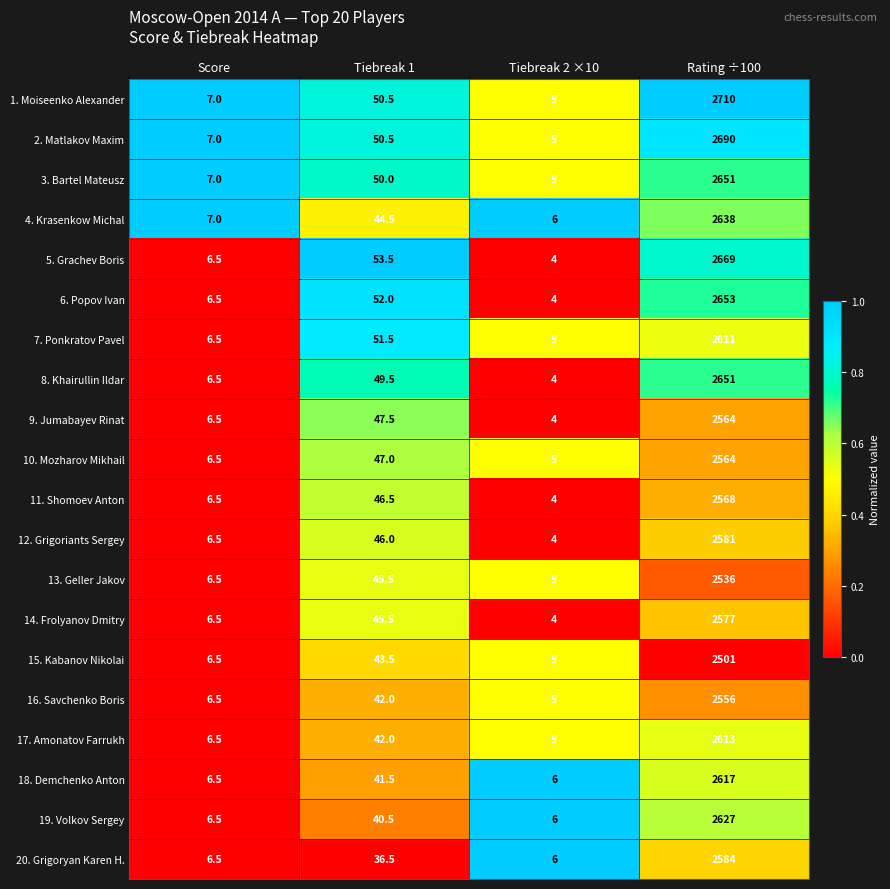

At which category is the sum across all series the highest?

Rating ÷100